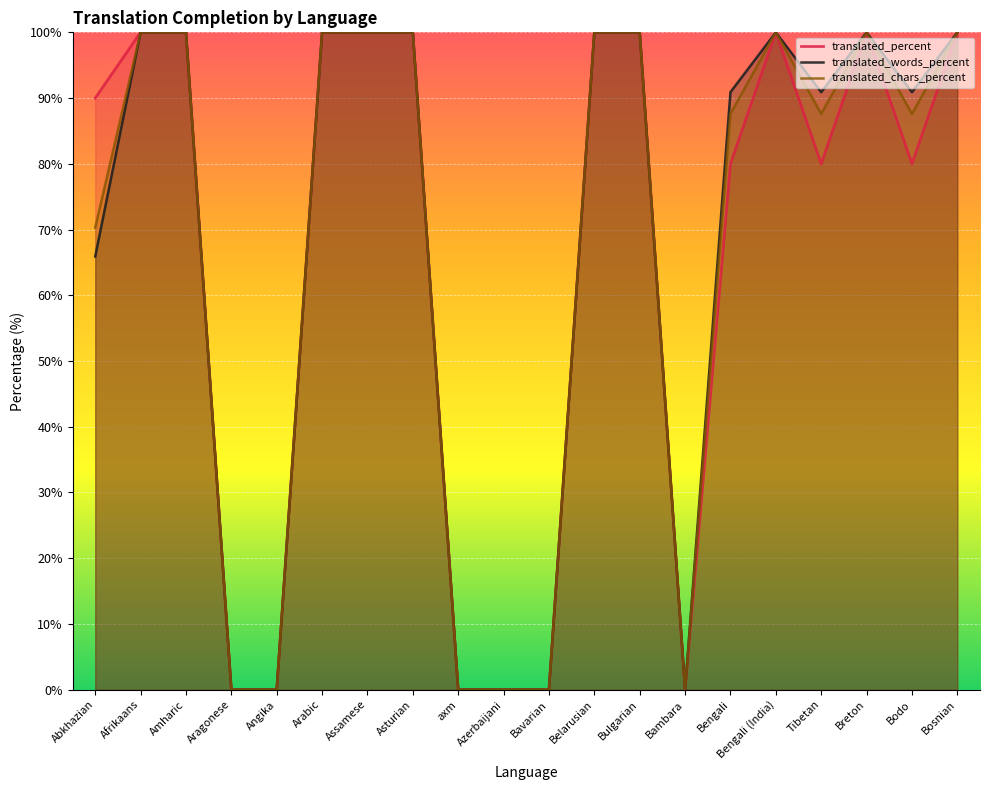

What is the label of the 17th point from the left?

Tibetan